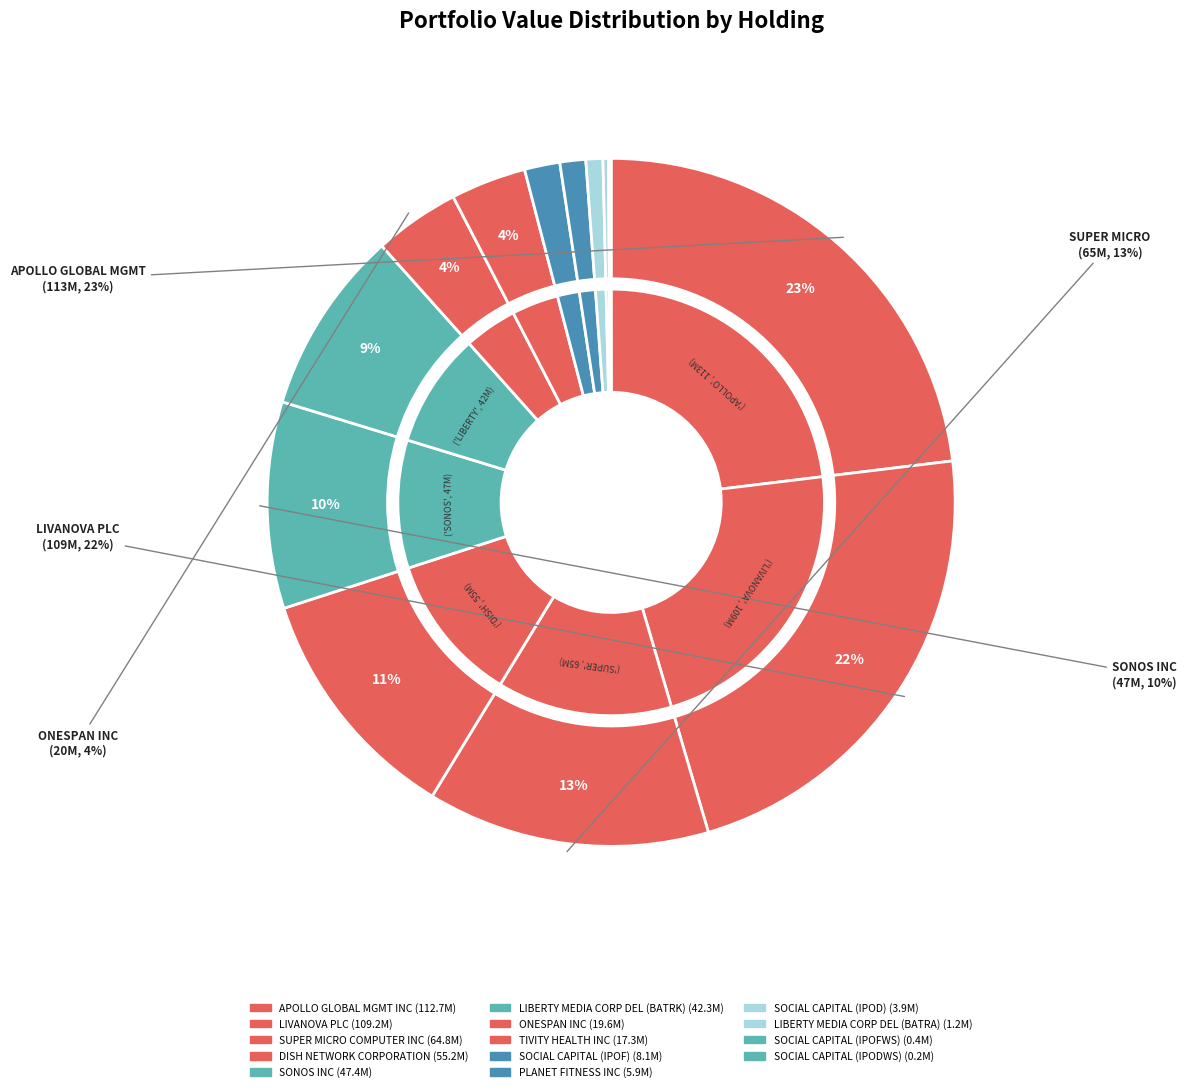

What is the total percentage of SOCIAL CAPITAL (IPOD) and SOCIAL CAPITAL (IPOFWS)?

0.9%